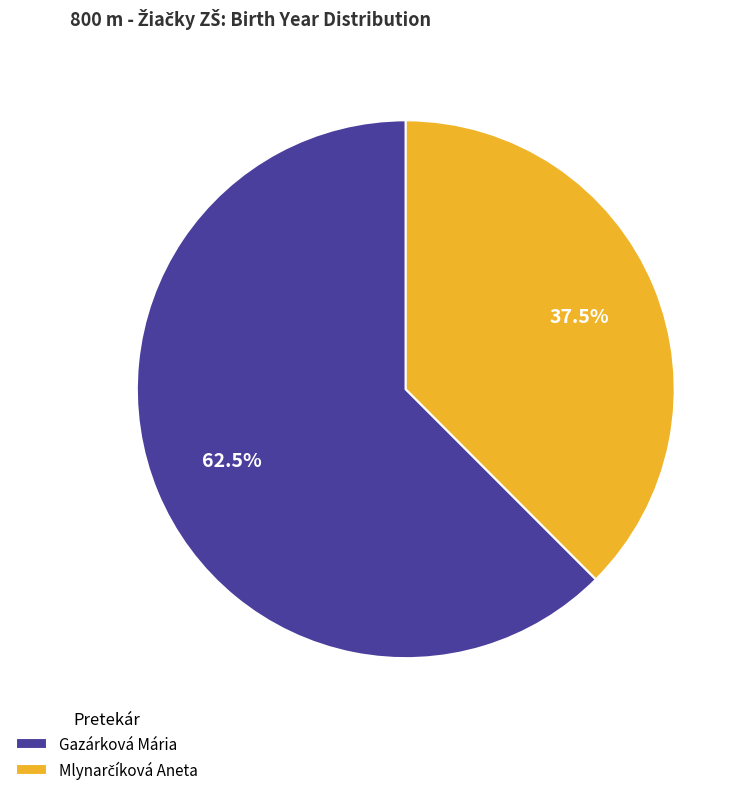

Is it true that Gazárková Mária is 55% of the pie?

False